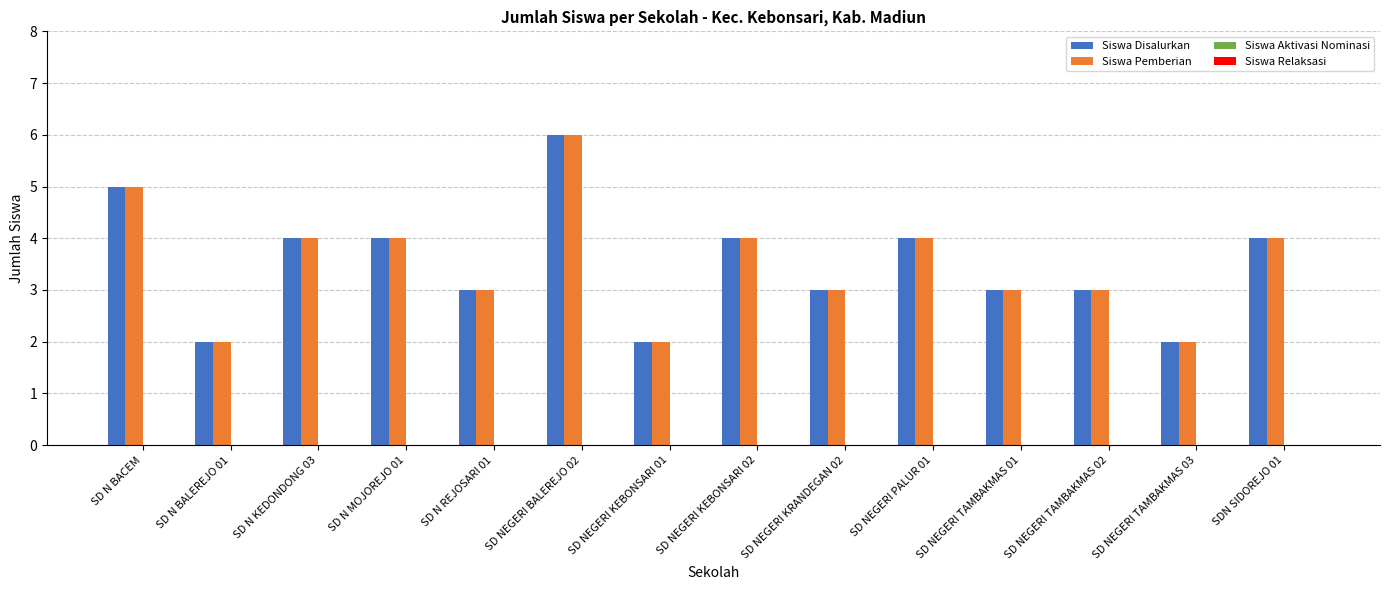

What is the label of the 11th bar from the left?

SD NEGERI TAMBAKMAS 01